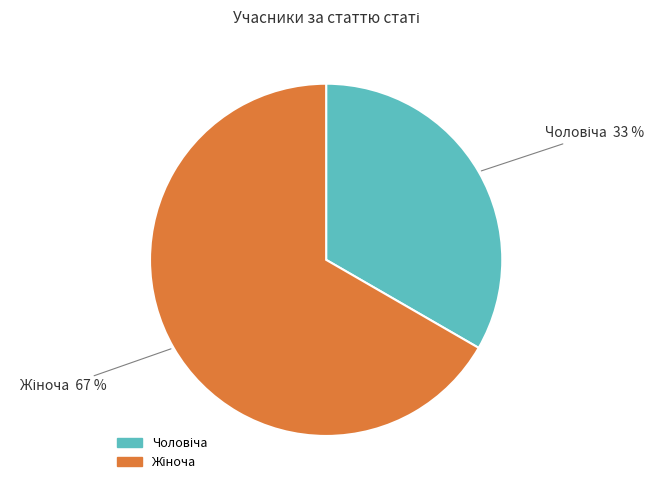

Does any single category account for the majority?

Yes